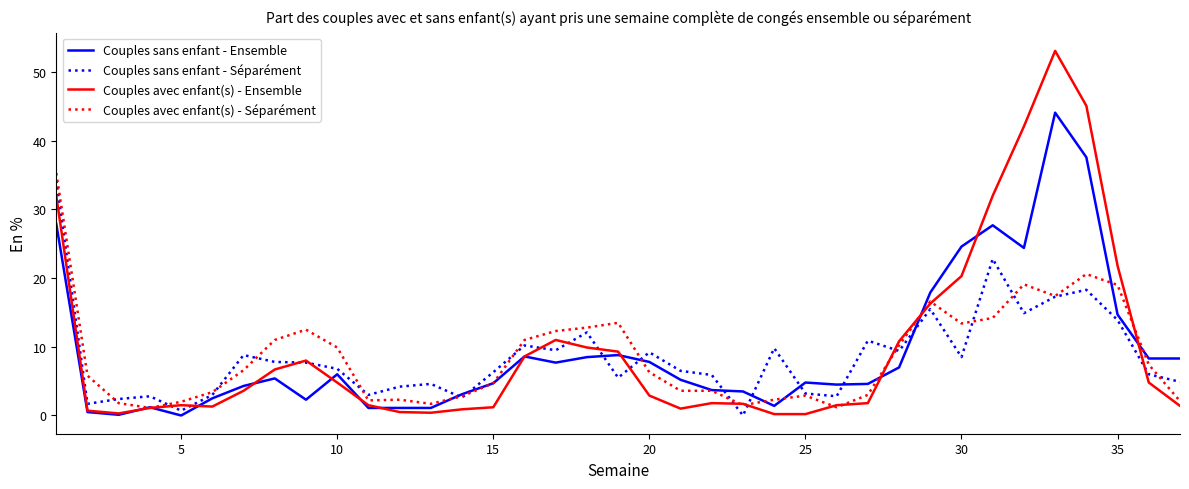

How many distinct data groups are displayed?

4